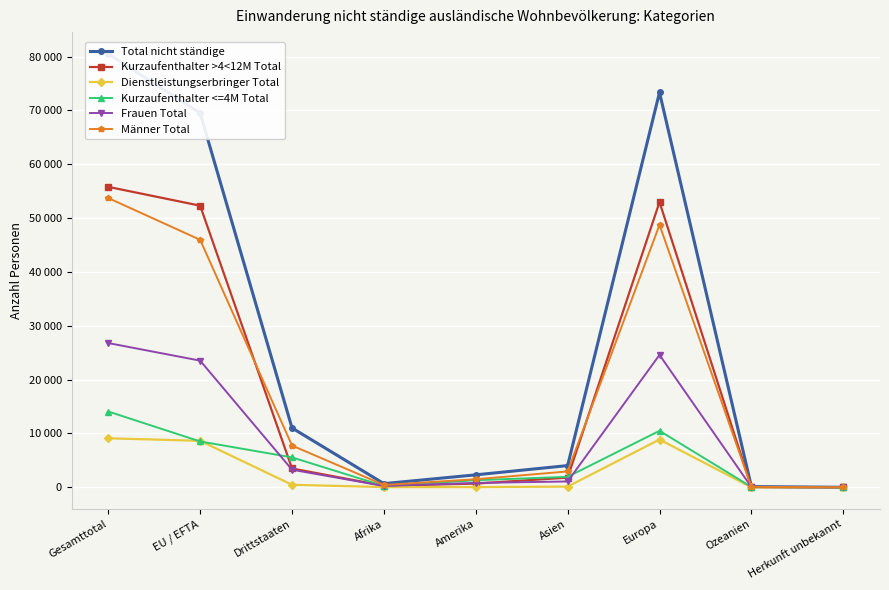

Reading left to right, list all the values displayed in this chart.

Total nicht ständige: Gesamttotal=80523	EU / EFTA=69500	Drittstaaten=11023	Afrika=684	Amerika=2317	Asien=4035	Europa=73345	Ozeanien=135	Herkunft unbekannt=7
Kurzaufenthalter >4<12M Total: Gesamttotal=55806	EU / EFTA=52311	Drittstaaten=3495	Afrika=289	Amerika=691	Asien=1800	Europa=52984	Ozeanien=39	Herkunft unbekannt=3
Dienstleistungserbringer Total: Gesamttotal=9105	EU / EFTA=8635	Drittstaaten=470	Afrika=43	Amerika=44	Asien=132	Europa=8879	Ozeanien=7	Herkunft unbekannt=0
Kurzaufenthalter <=4M Total: Gesamttotal=14081	EU / EFTA=8522	Drittstaaten=5559	Afrika=246	Amerika=1317	Asien=1953	Europa=10494	Ozeanien=70	Herkunft unbekannt=1
Frauen Total: Gesamttotal=26795	EU / EFTA=23528	Drittstaaten=3267	Afrika=248	Amerika=815	Asien=1084	Europa=24593	Ozeanien=54	Herkunft unbekannt=1
Männer Total: Gesamttotal=53728	EU / EFTA=45972	Drittstaaten=7756	Afrika=436	Amerika=1502	Asien=2951	Europa=48752	Ozeanien=81	Herkunft unbekannt=6